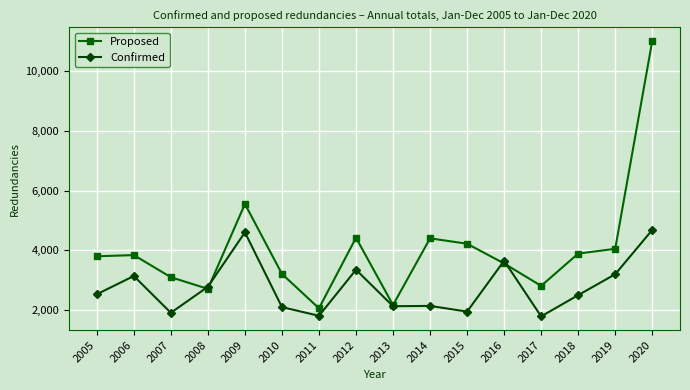

At which label does Proposed reach its minimum?

2011